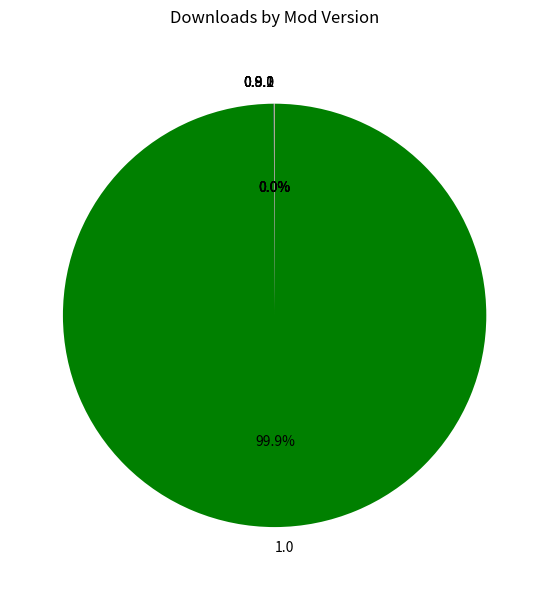

Which slice represents more than half of the pie?

1.0